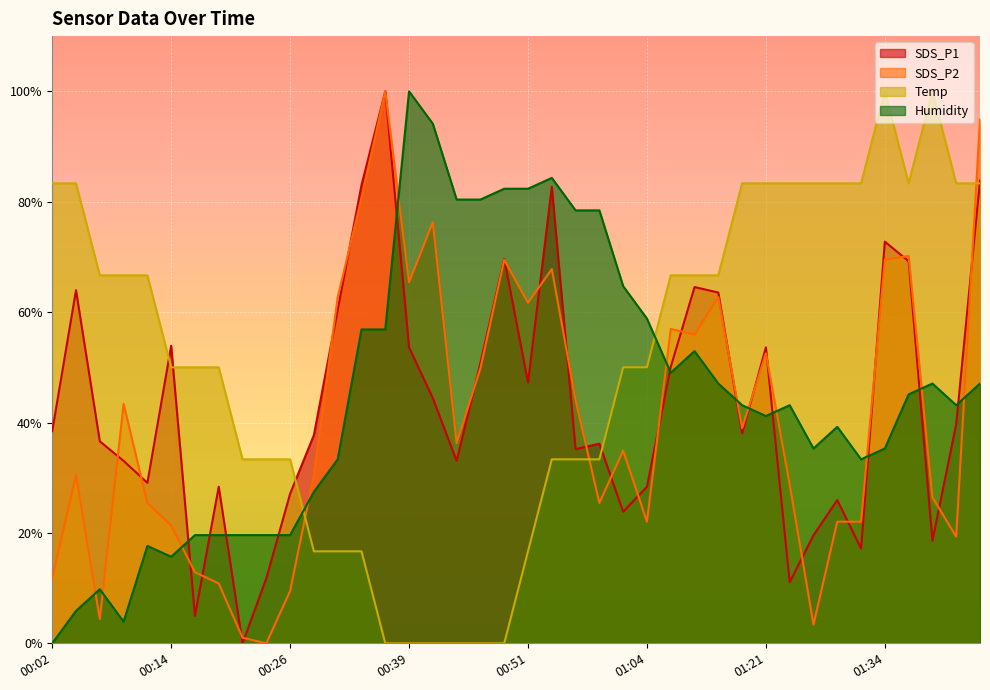

Reading right to left, transcribe all the data shown in this chart.

SDS_P1: 83.8	39.7	18.6	69.2	72.8	17.2	26.0	19.6	11.1	53.6	38.0	63.5	64.5	50.1	28.4	23.8	36.2	35.2	82.7	47.2	69.6	50.8	33.0	44.4	53.6	100.0	83.0	60.4	37.7	27.1	11.8	0.0	28.4	5.0	53.9	29.1	33.0	36.6	64.0	38.4
SDS_P2: 94.9	19.3	26.4	70.2	69.5	22.0	22.0	3.4	28.8	52.5	39.0	62.7	55.9	56.9	22.0	34.9	25.4	44.1	67.8	61.7	69.5	49.8	36.3	76.3	65.4	100.0	80.7	62.7	30.5	9.5	0.0	1.0	10.8	12.9	21.4	25.4	43.4	4.4	30.5	11.9
Temp: 83.3	83.3	100.0	83.3	100.0	83.3	83.3	83.3	83.3	83.3	83.3	66.7	66.7	66.7	50.0	50.0	33.3	33.3	33.3	16.7	0.0	0.0	0.0	0.0	0.0	0.0	16.7	16.7	16.7	33.3	33.3	33.3	50.0	50.0	50.0	66.7	66.7	66.7	83.3	83.3
Humidity: 47.1	43.1	47.1	45.1	35.3	33.3	39.2	35.3	43.1	41.2	43.1	47.1	52.9	49.0	58.8	64.7	78.4	78.4	84.3	82.4	82.4	80.4	80.4	94.1	100.0	56.9	56.9	33.3	27.5	19.6	19.6	19.6	19.6	19.6	15.7	17.6	3.9	9.8	5.9	0.0